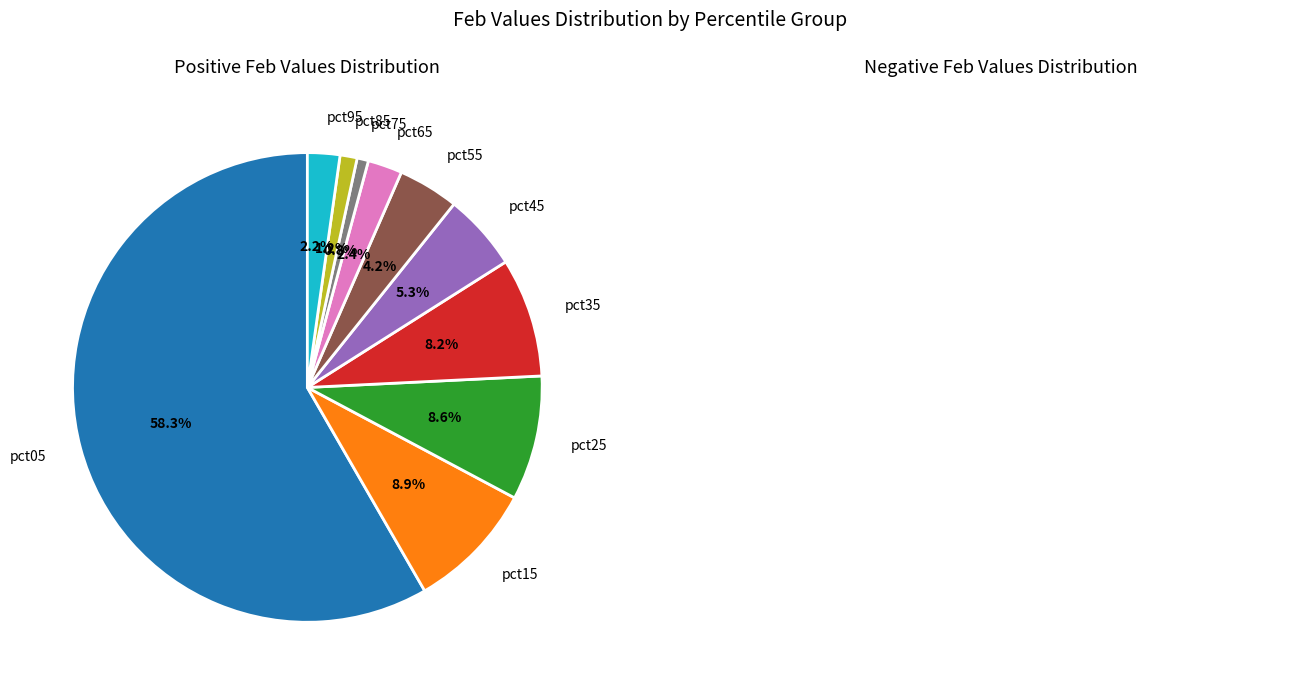

What percentage is NOT represented by pct65?

97.6%